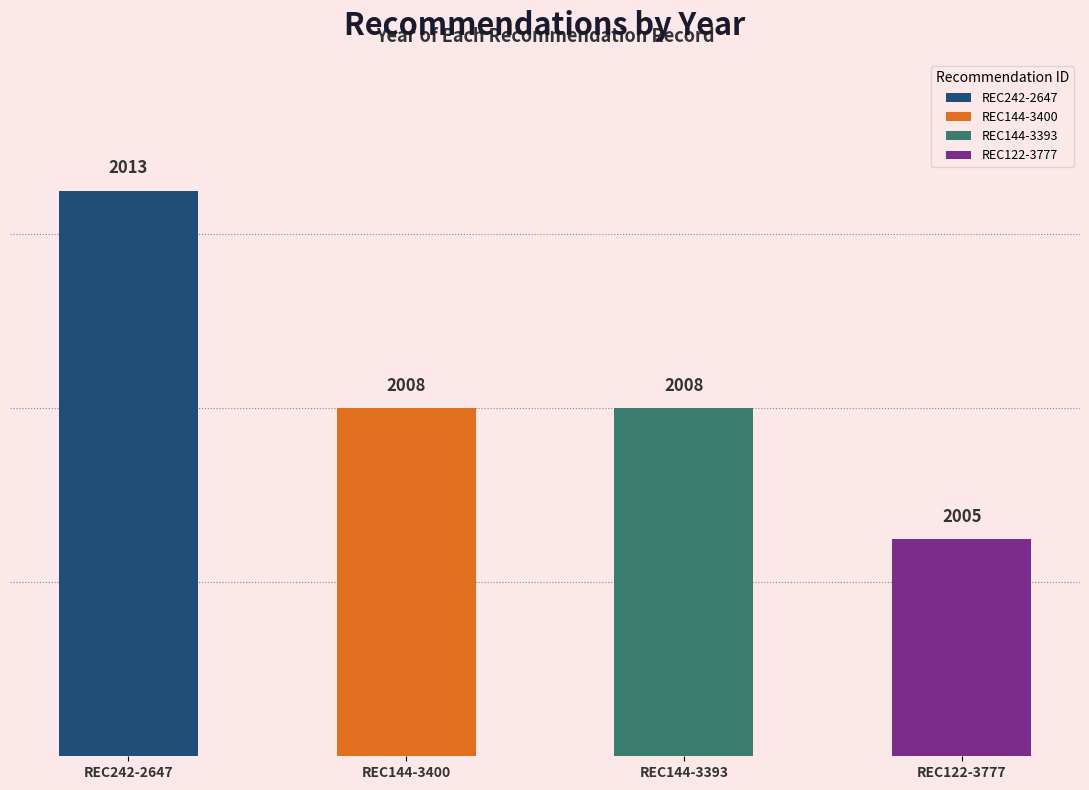

Does the chart contain any negative values?

No